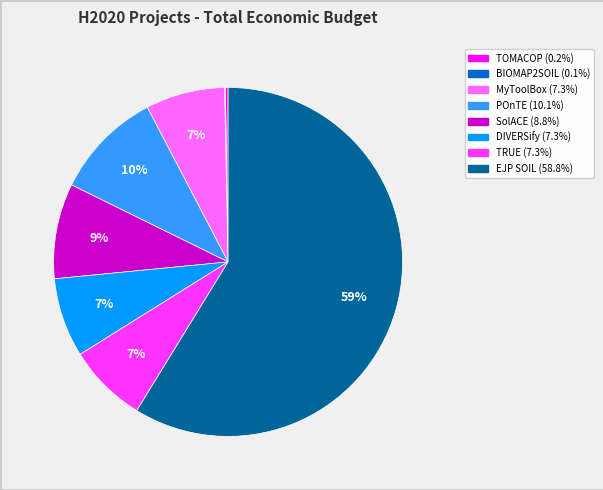

Which category has the biggest portion of the pie?

EJP SOIL